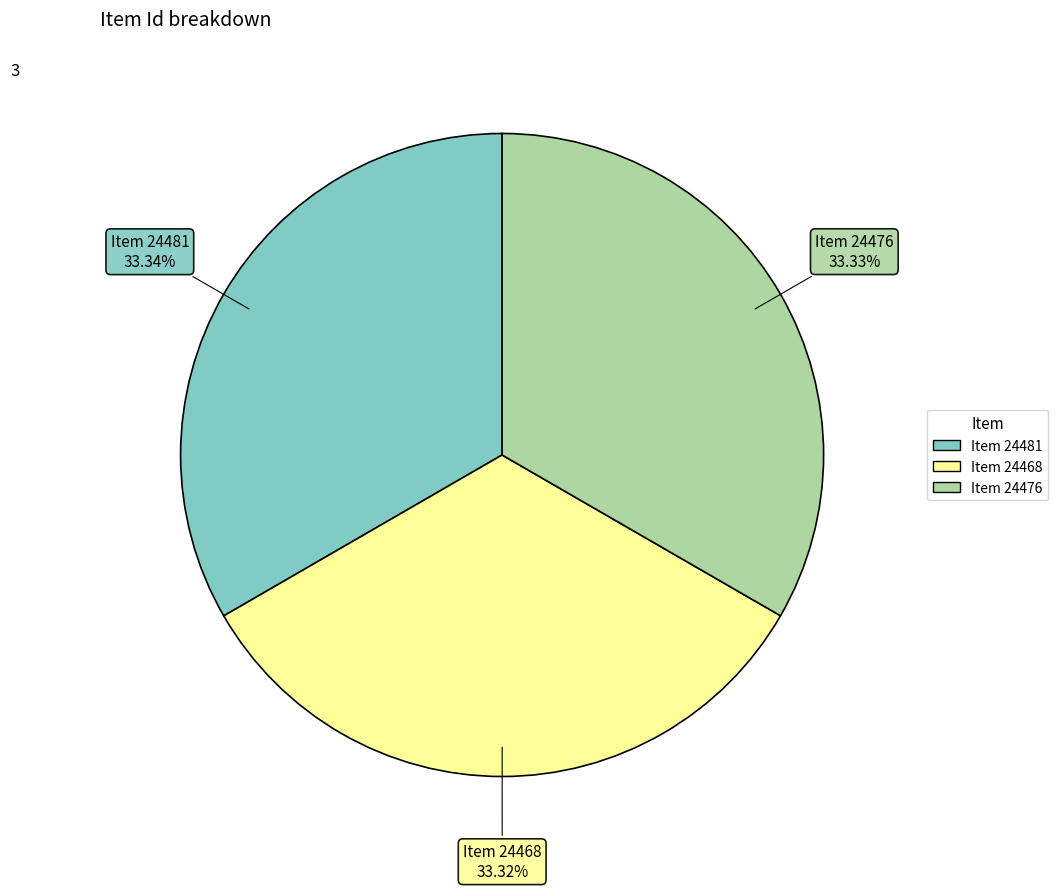

To the nearest percent, what percentage of the pie is Item 24468?

33%